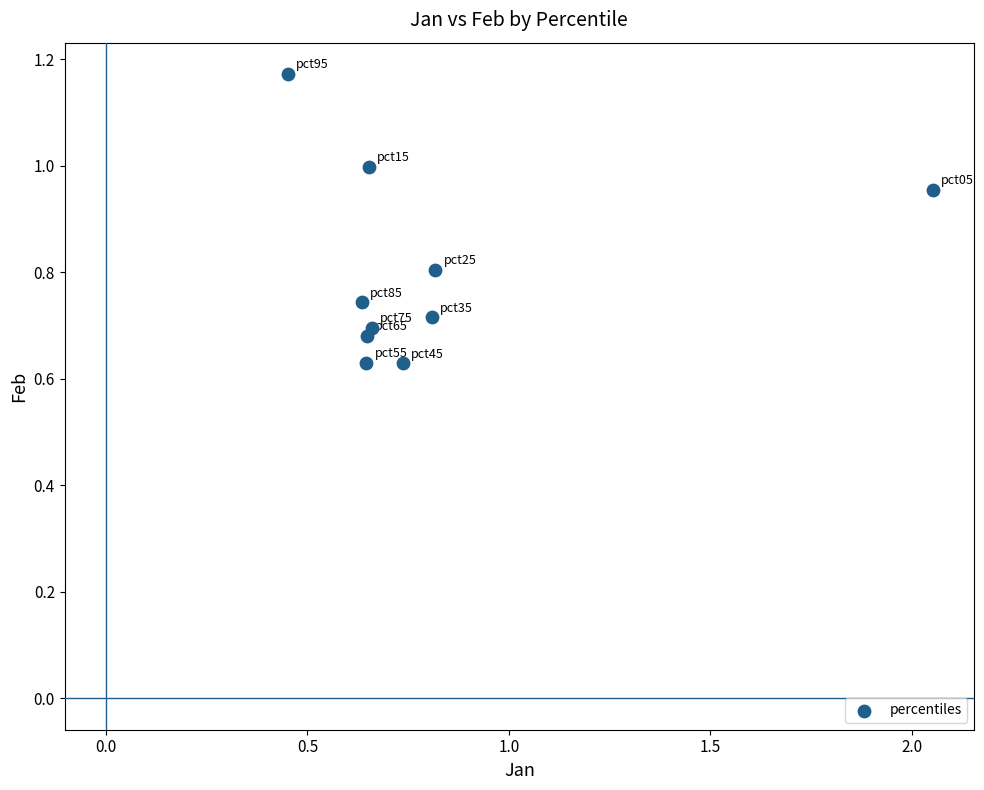

What is the average Y value?

0.8